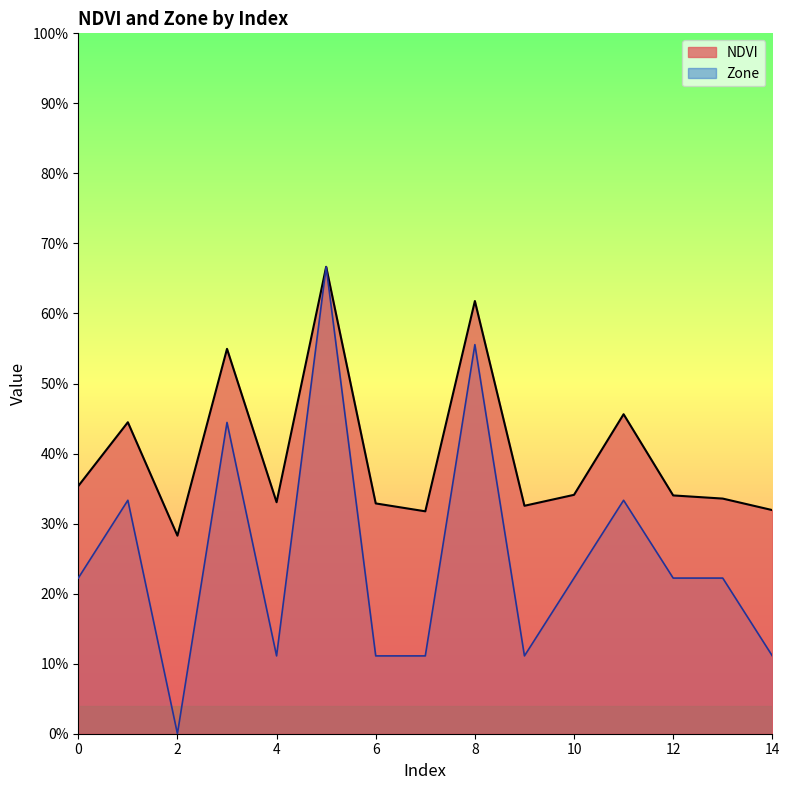

What are all the series names shown in the legend?

NDVI, Zone